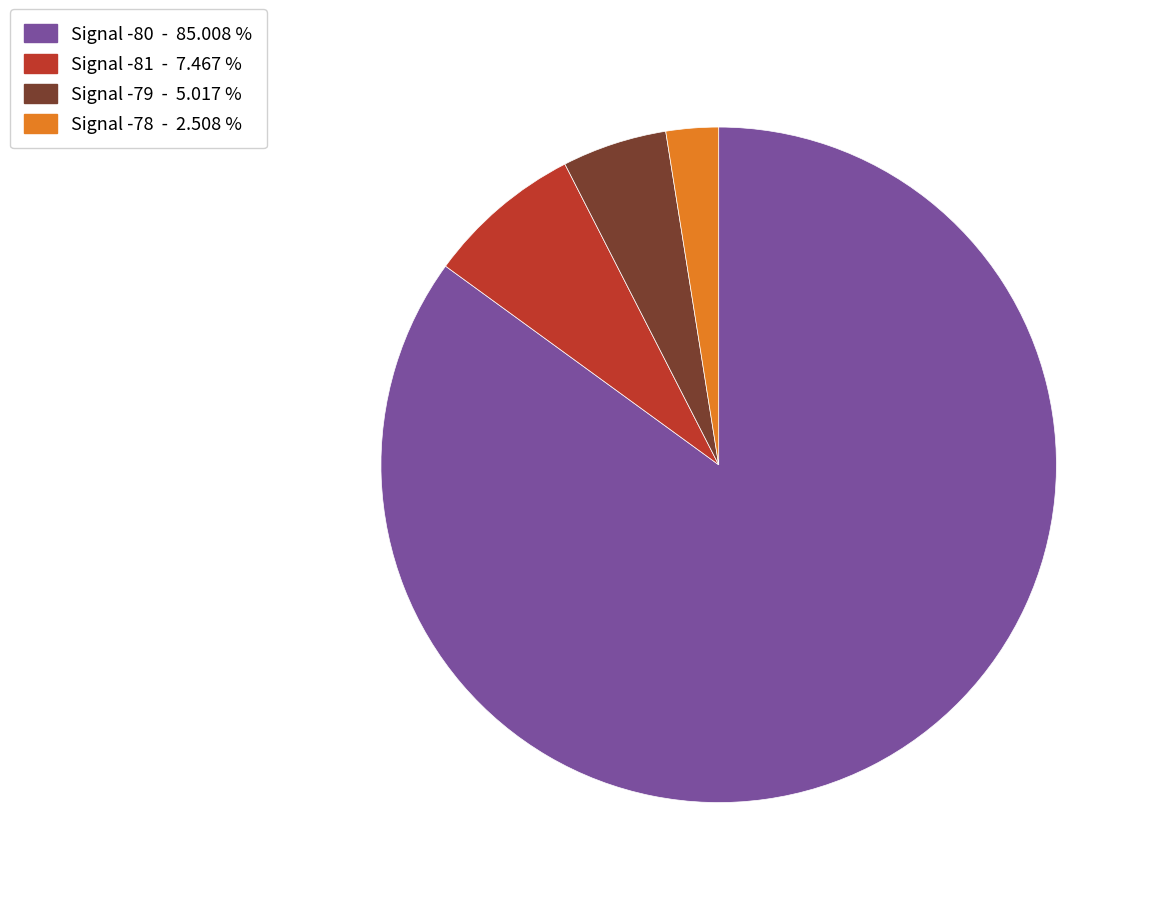

Is the sum of Signal -81 - 7.467 % and Signal -79 - 5.017 % greater than half?

No